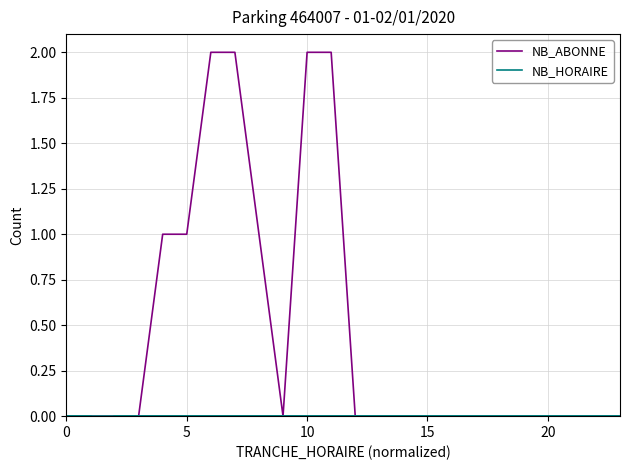

What is the label of the 14th point from the right?

10